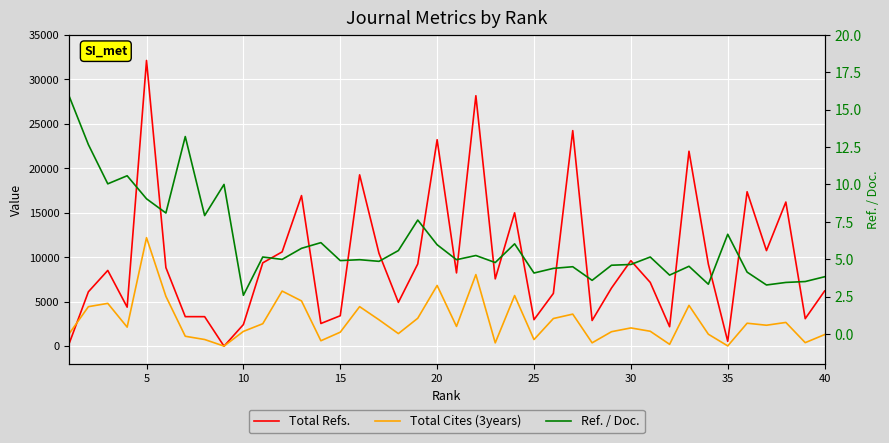

Is the value of Total Cites (3years) at 32 greater than the value of Total Refs. at 17?

No